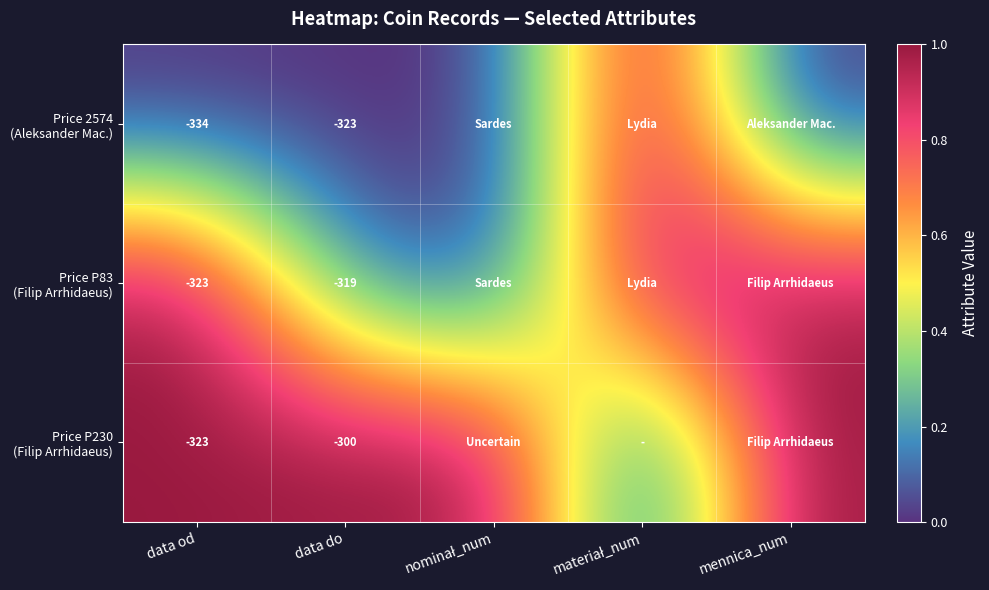

List the labels in order of Price 2574 (Aleksander Mac.) value, largest first.

materiał_num, data od, data do, nominał_num, mennica_num